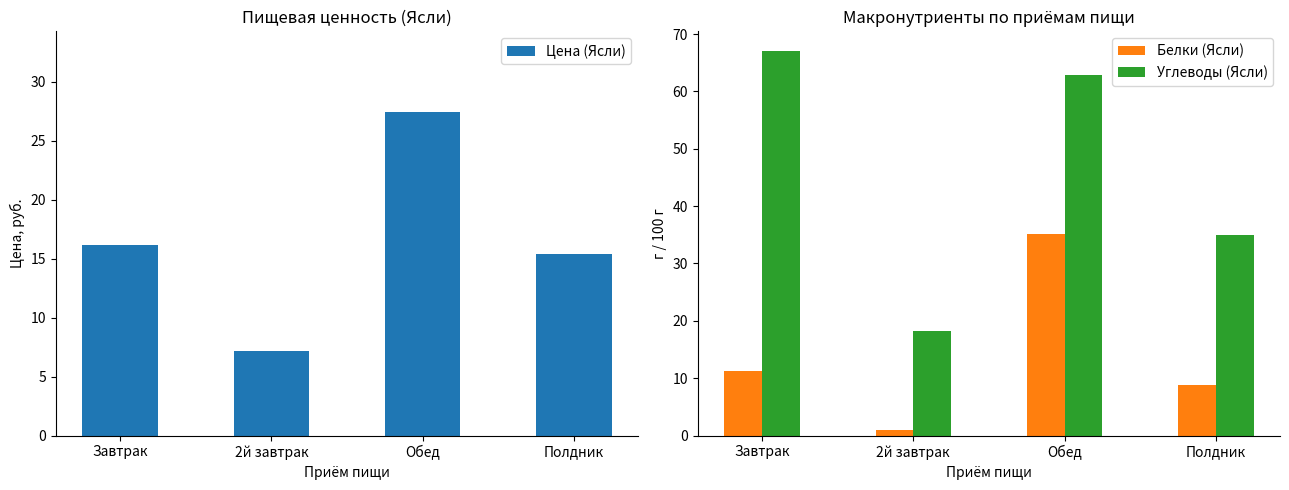

What is the difference between the Белки (Ясли) values at Обед and 2й завтрак?

34.3